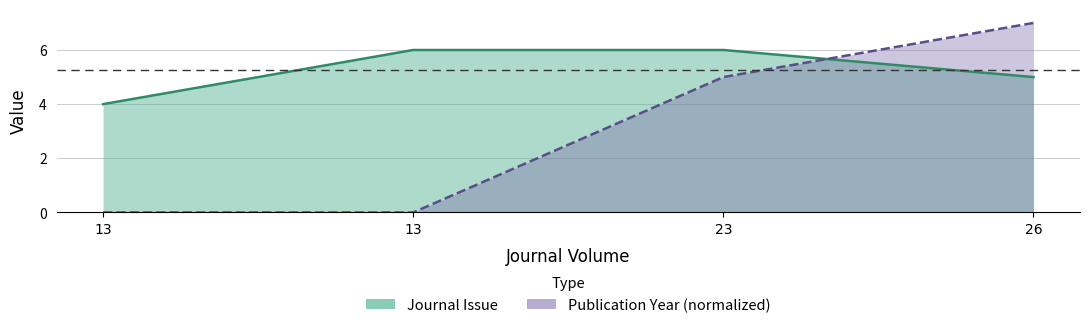

What are all the series names shown in the legend?

Journal Issue, Publication Year